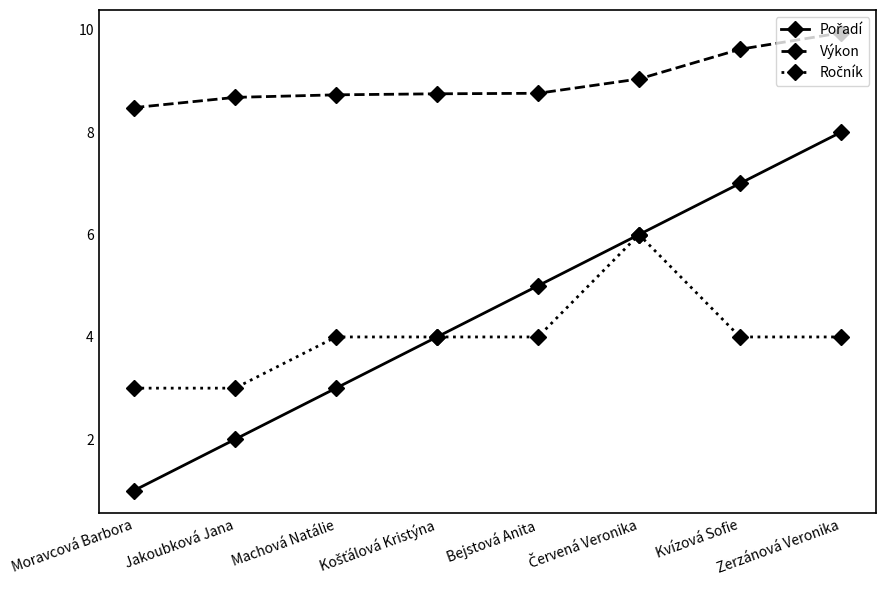

At which category is the sum across all series the highest?

Zerzánová Veronika